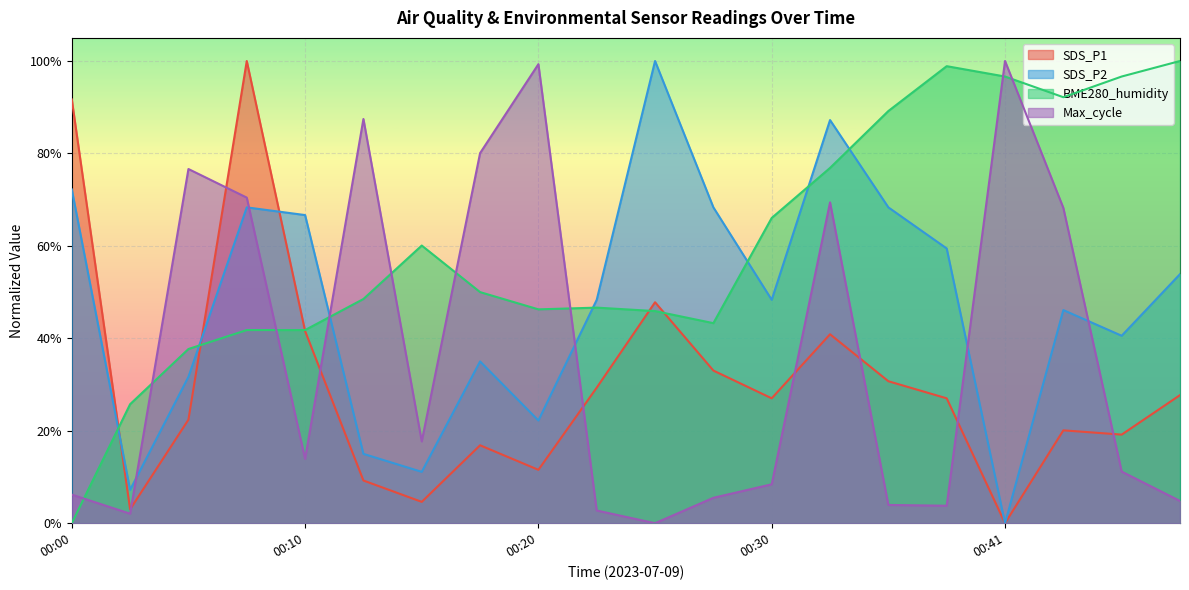

At 00:18, list the series in order from largest to smallest.

Max_cycle, BME280_humidity, SDS_P2, SDS_P1